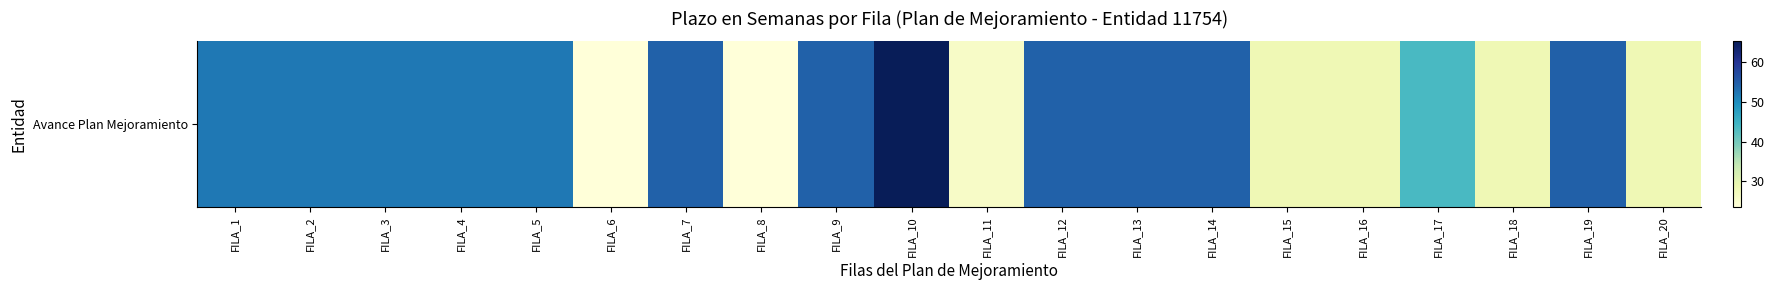

The chart shows a value of 16.9 at FILA_5. True or false?

False